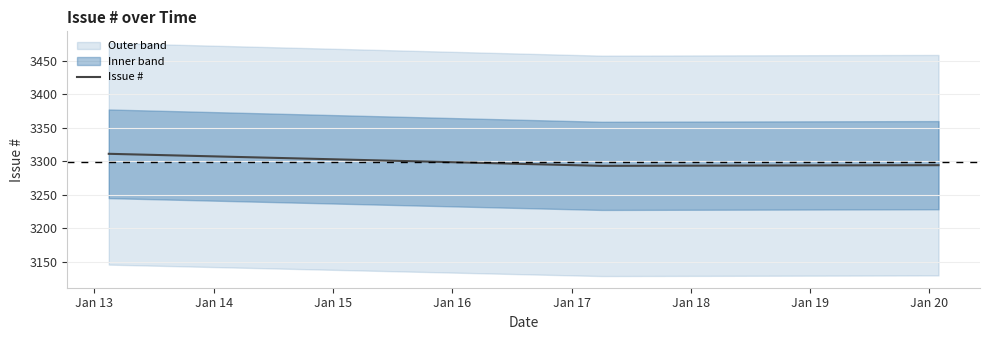

Reading right to left, what are all the values shown in this chart?

3294	3293	3311